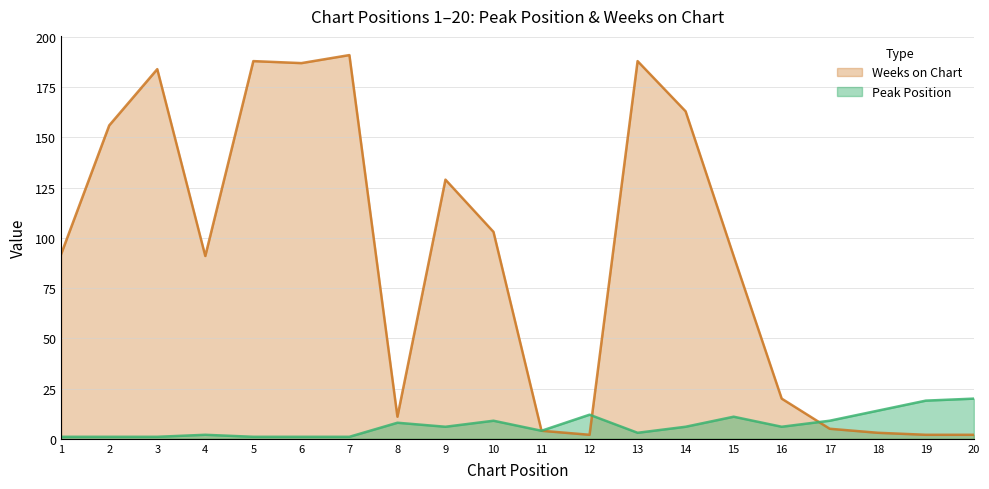

Which has a higher value, 4 or 10?

10